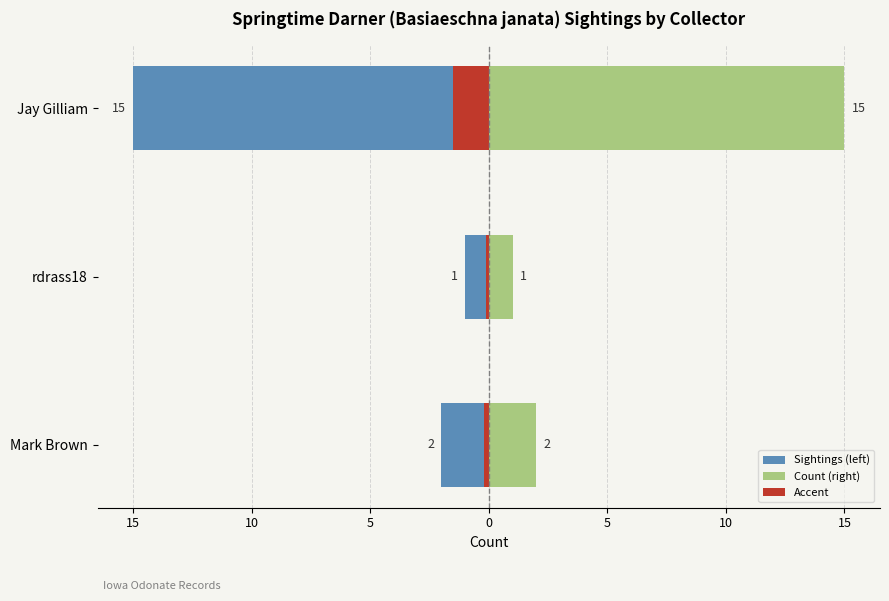

What is the highest value of the Count (right) series?

15.0